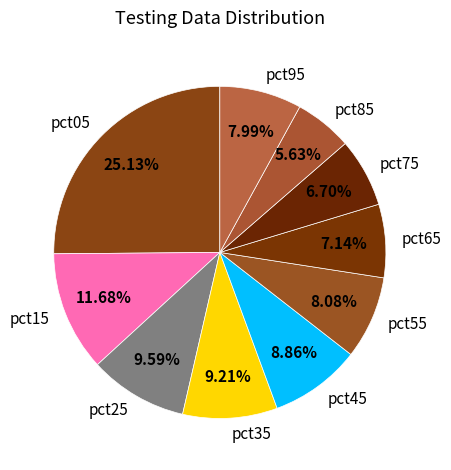

Which has a higher value, pct85 or pct45?

pct45